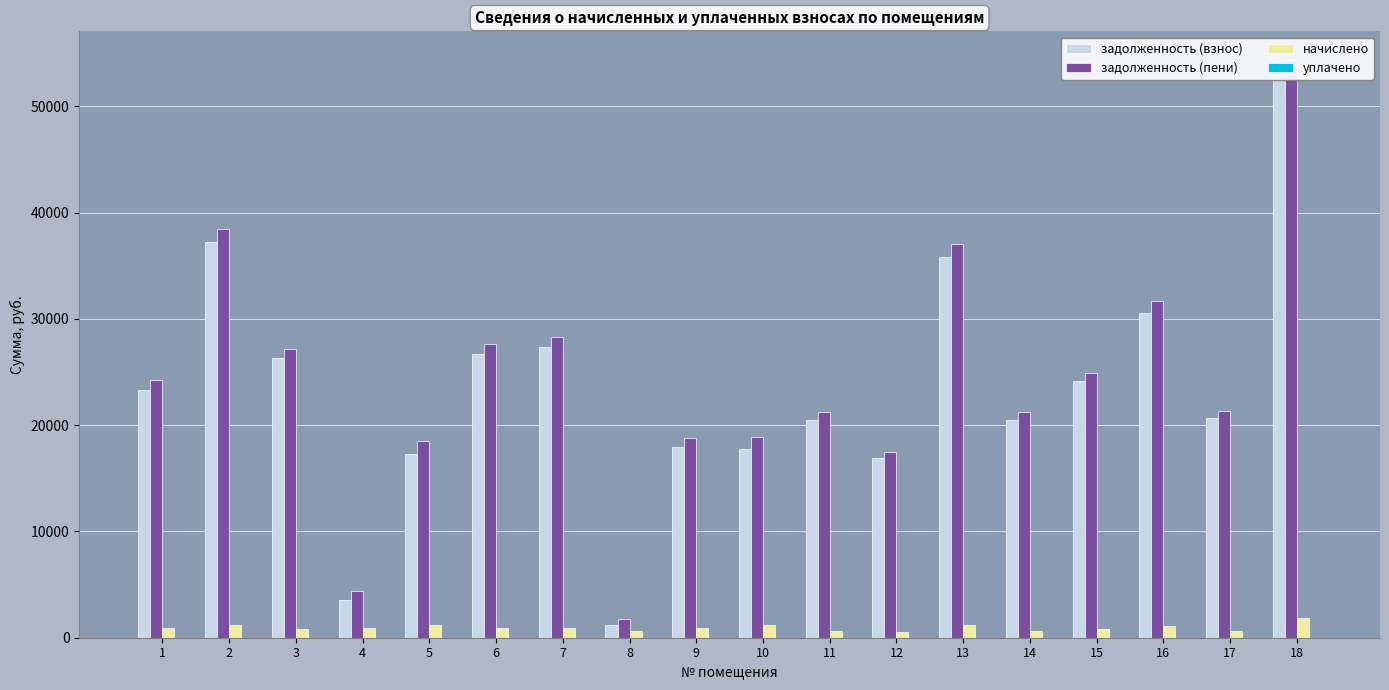

How many groups of bars are there?

18